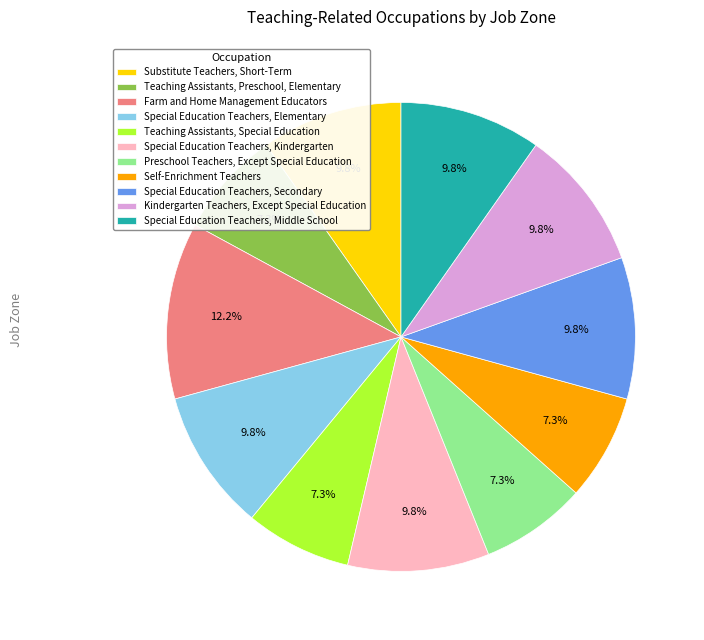

Count the number of slices in the pie.

11